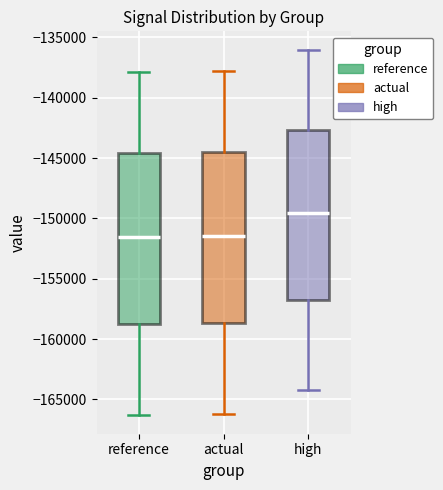

Reading left to right, read every box against the y-axis: the position of its median line, the range the box covers, and the ends of its whiskers. The values are not printed on the chart, so give them approximately, as read against the axis.

reference: median -151500, box -159000 to -144500, whiskers -166500 to -138000
actual: median -151500, box -158500 to -144500, whiskers -166000 to -138000
high: median -149500, box -157000 to -142500, whiskers -164500 to -136000